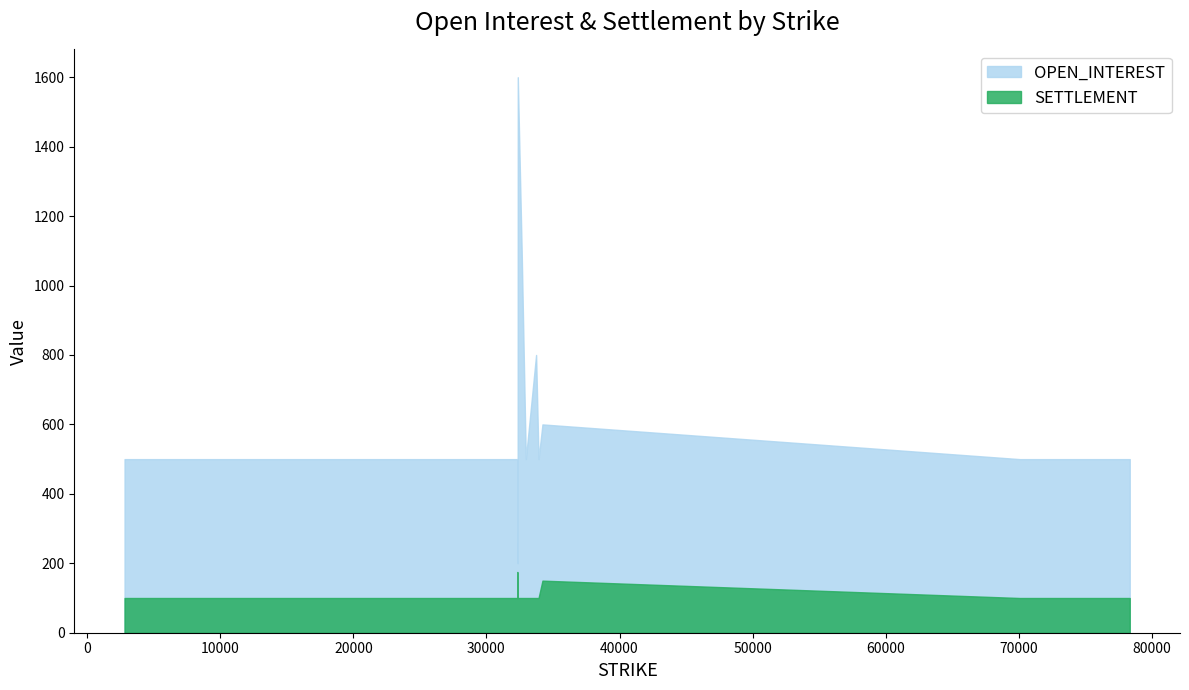

Does the chart have visible grid lines?

No